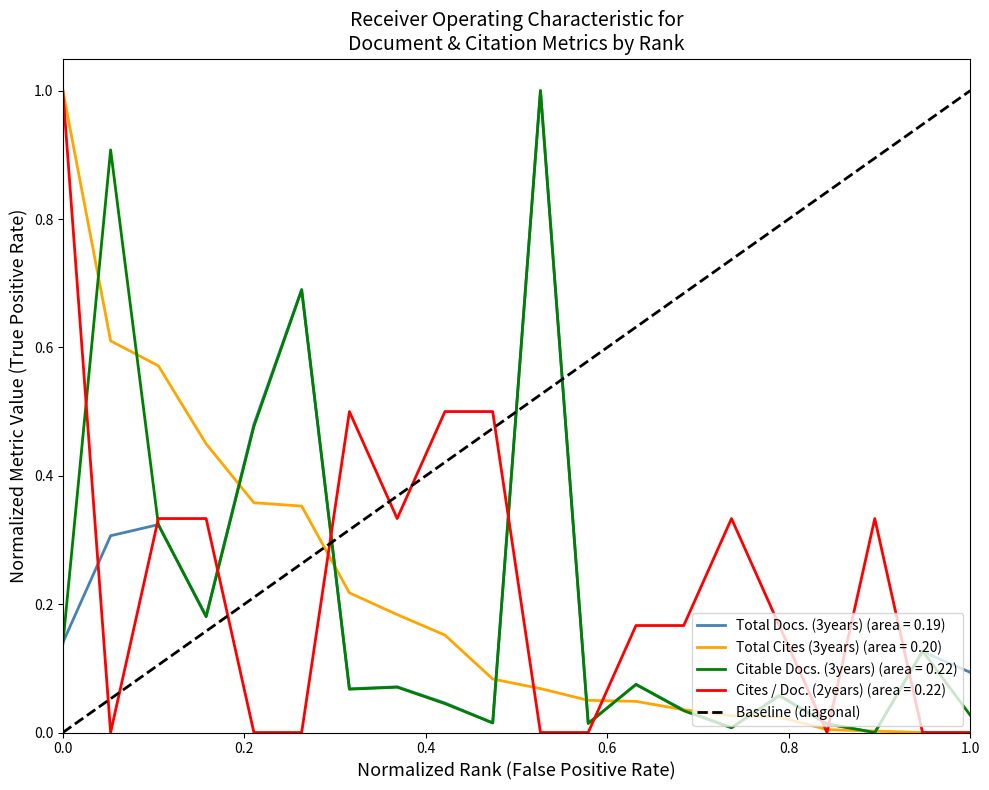

True or false: Total Docs. (3years) (area = 0.19) has a value of 0.2 at 0.0.

False